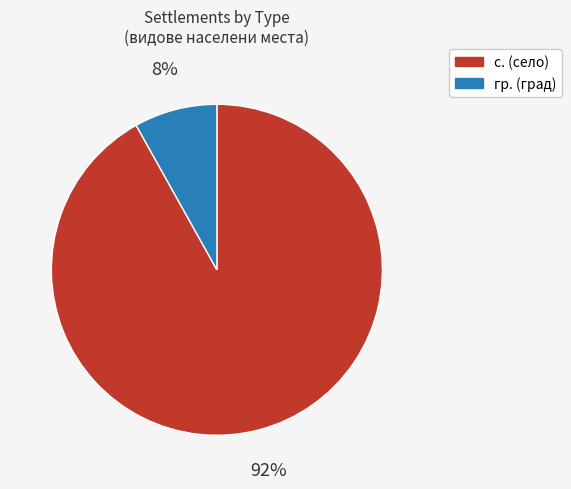

Is the sum of с. and гр. greater than half?

Yes